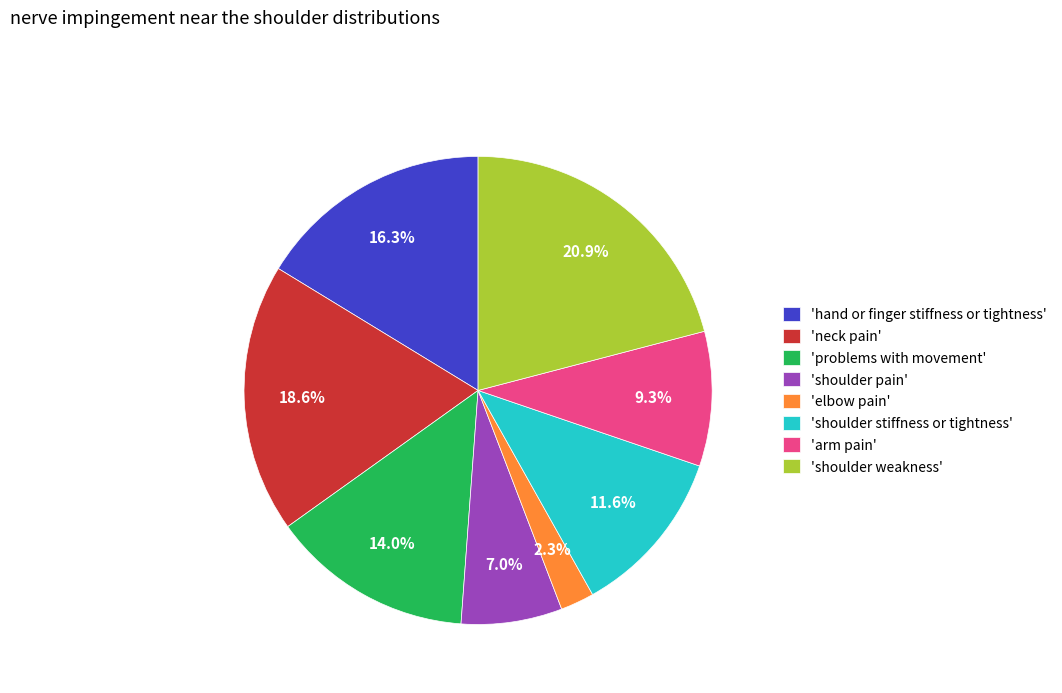

How many slices are in this pie chart?

8